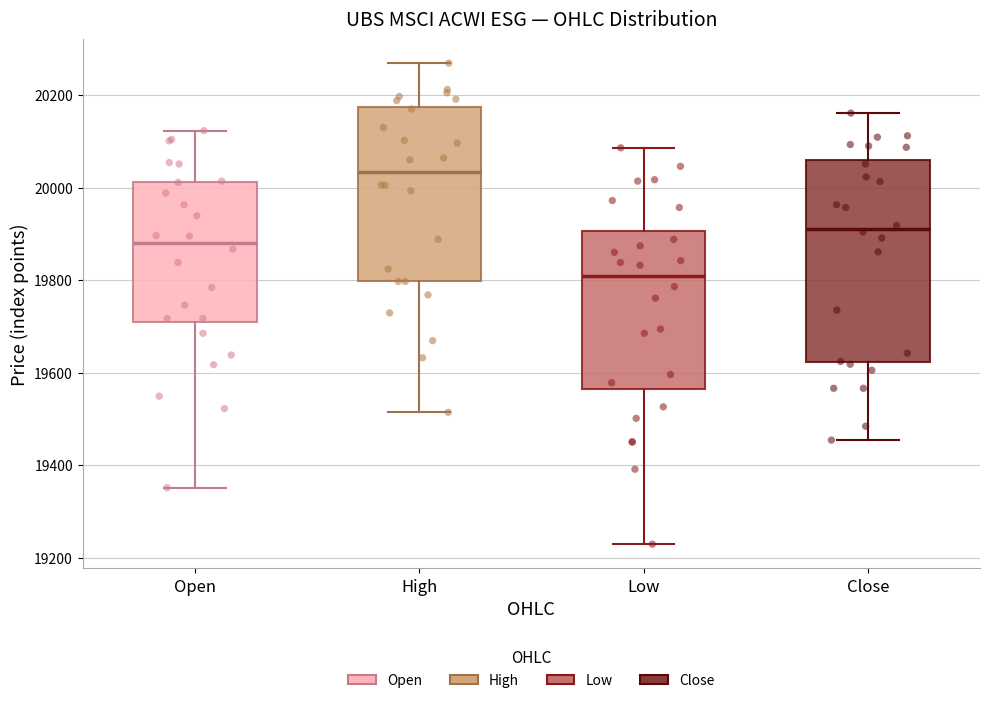

Where is the lower edge of the box for Low on the y-axis? The values are not printed on the chart, so give them approximately, as read against the axis.

19560